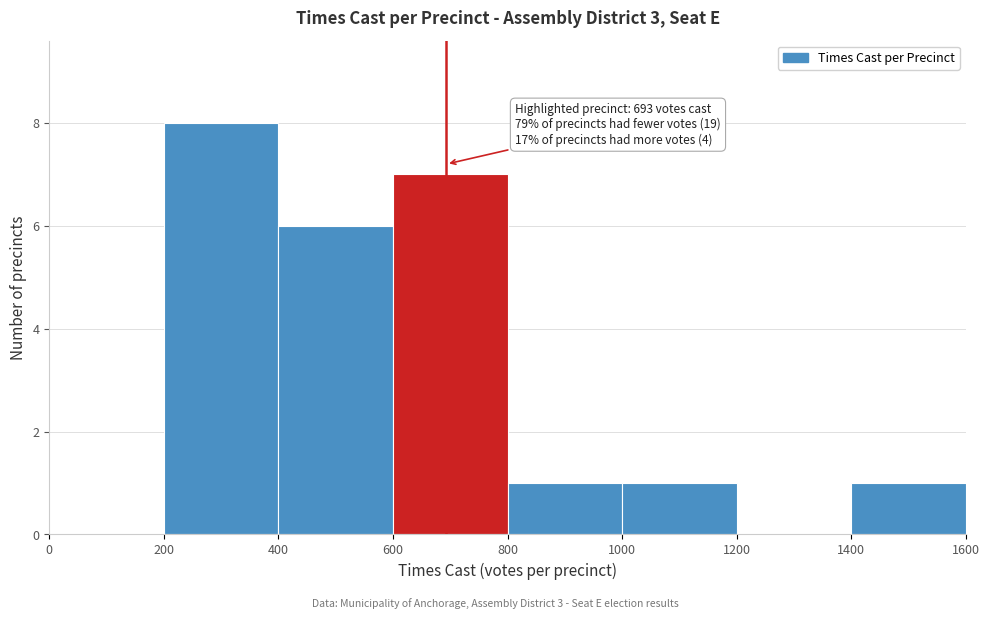

Which range on the x-axis has the tallest bar?

200 to 400